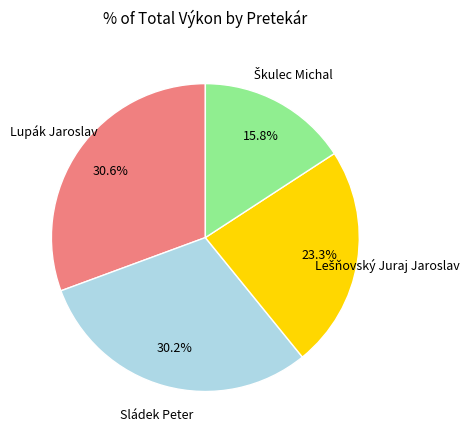

Is there any slice that represents more than half of the pie?

No